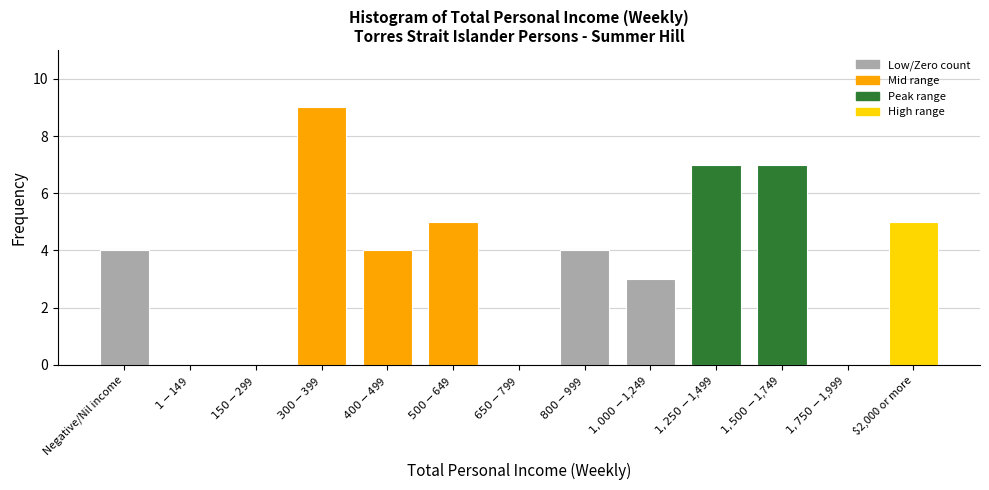

What is the sum of all values?

48